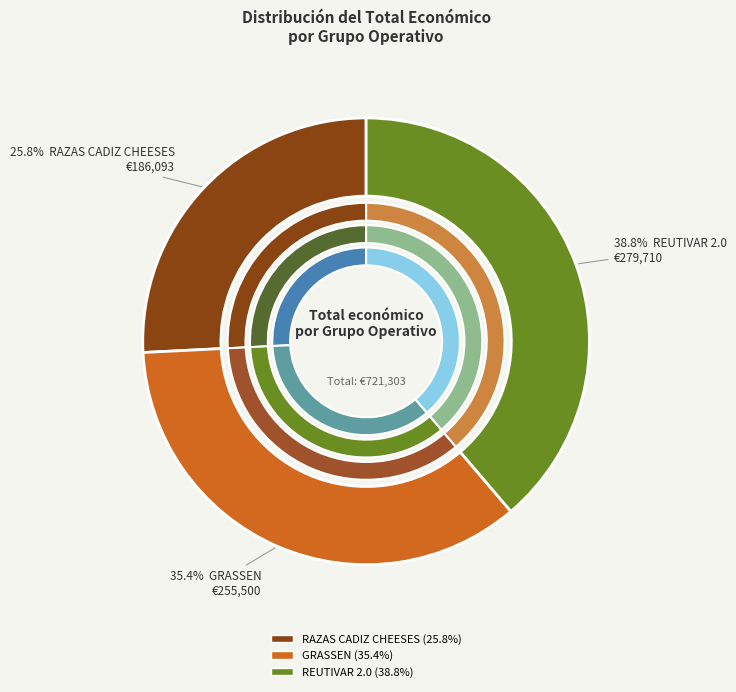

Is it true that REUTIVAR 2.0 is 48% of the pie?

False